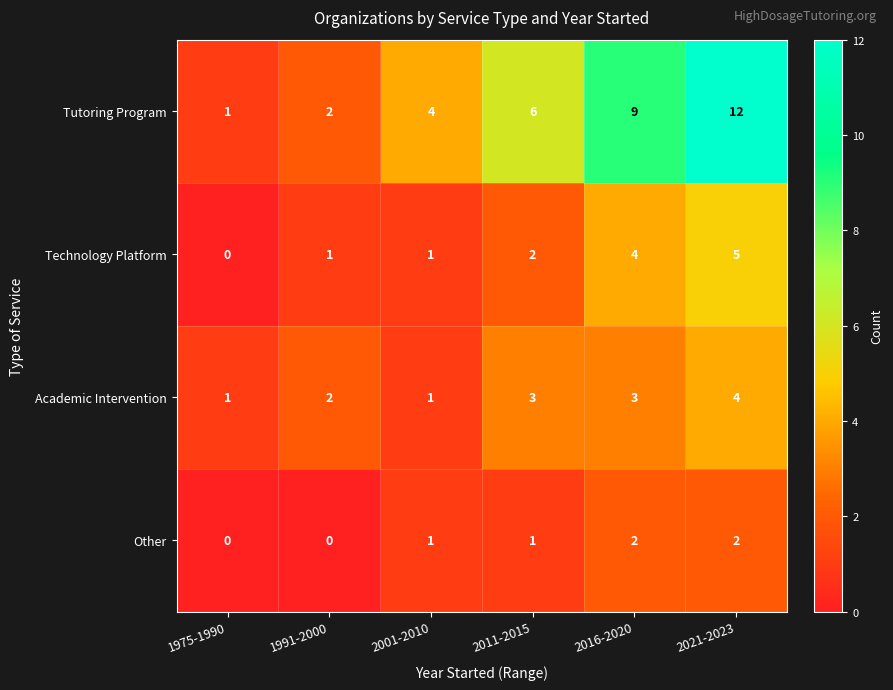

Is it true that Technology Platform equals 8 at 2021-2023?

False